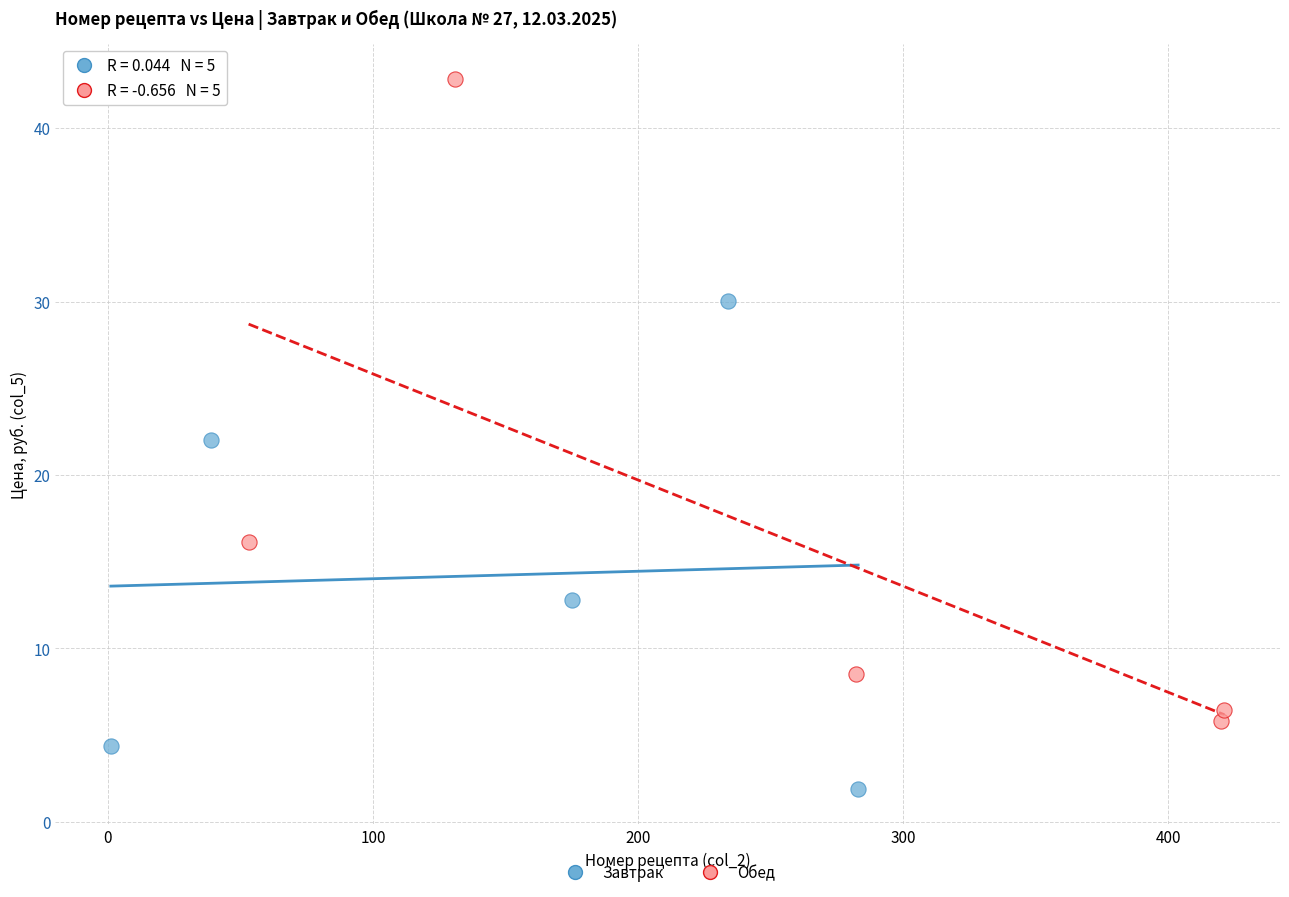

What are all the series names shown in the legend?

Завтрак, Обед